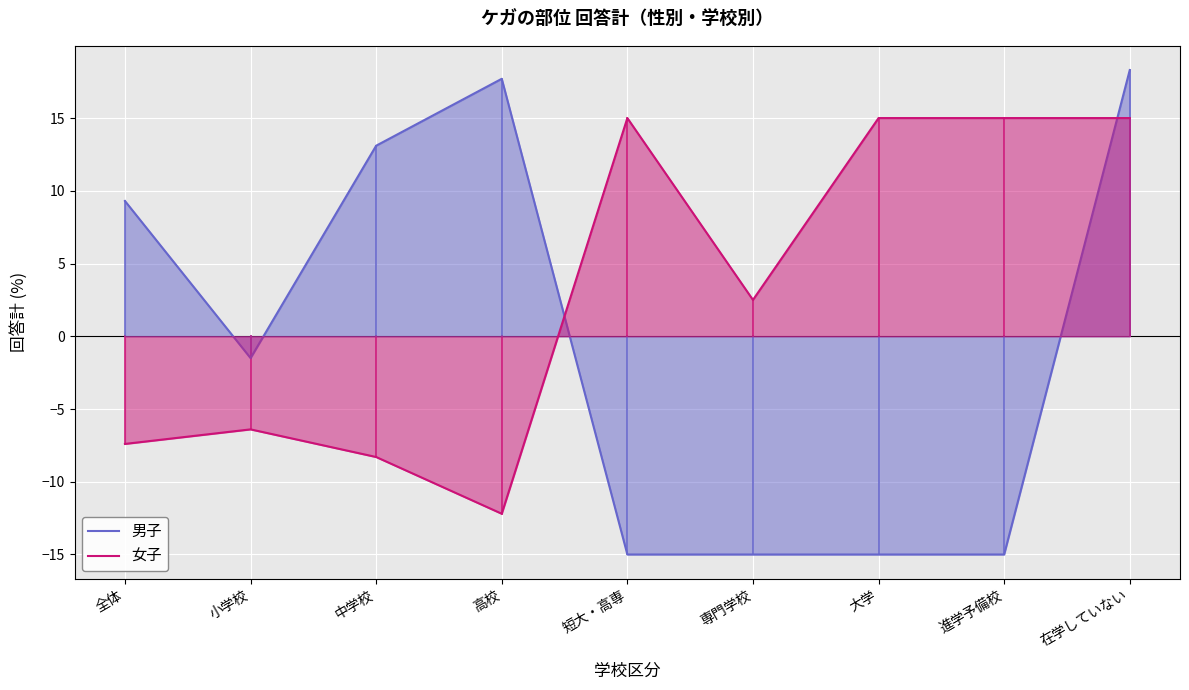

Where is 男子 nearest to the value 1?

小学校